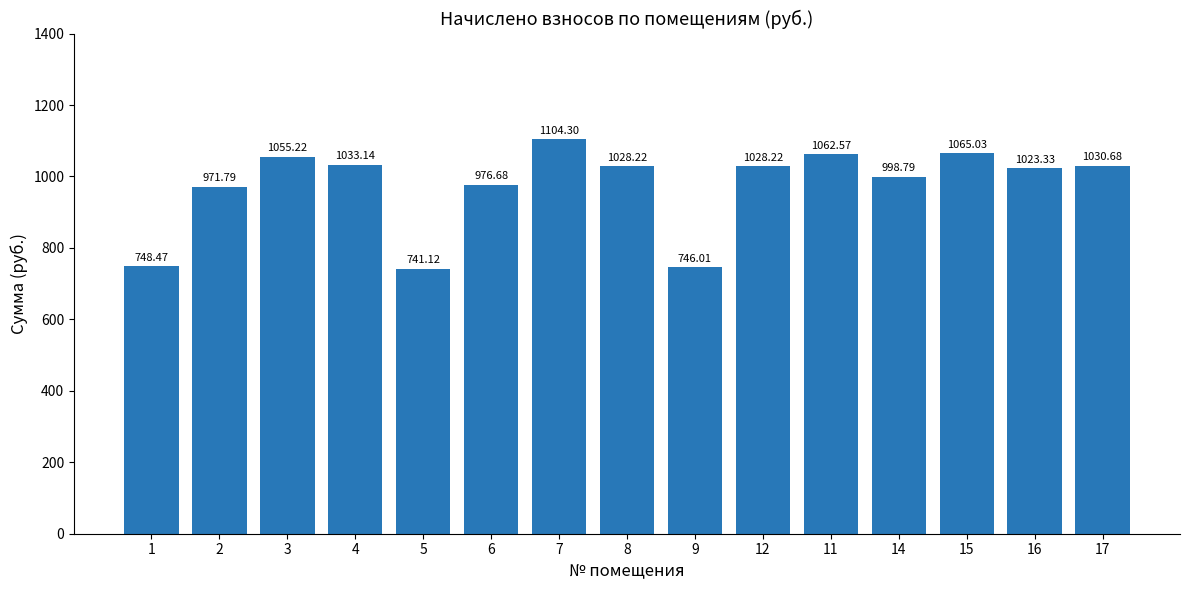

Which category has the lowest value across all series?

5